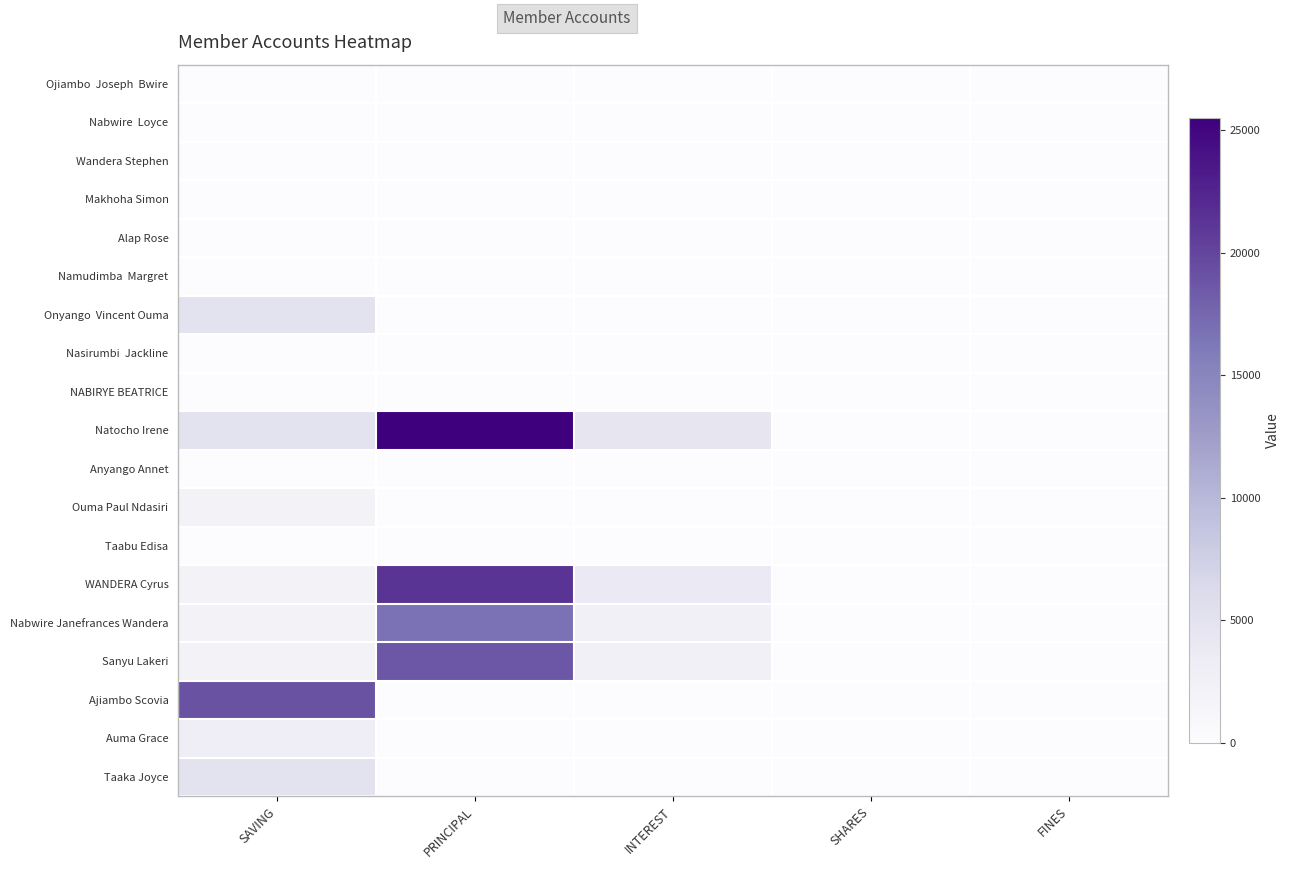

True or false: Ojiambo Joseph Bwire has a value of 0 at INTEREST.

True